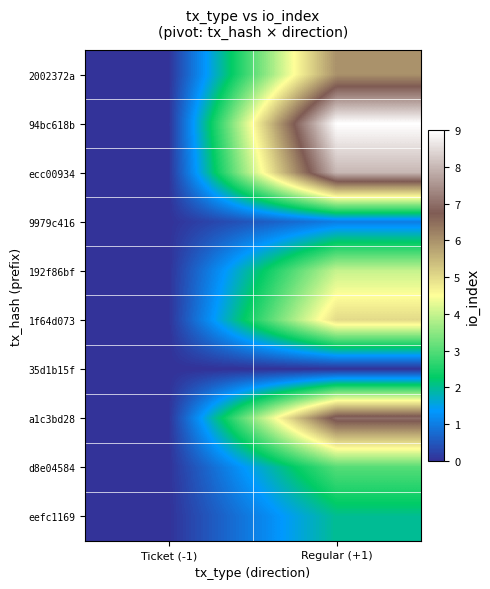

At which category is the sum across all series the highest?

Regular (+1)